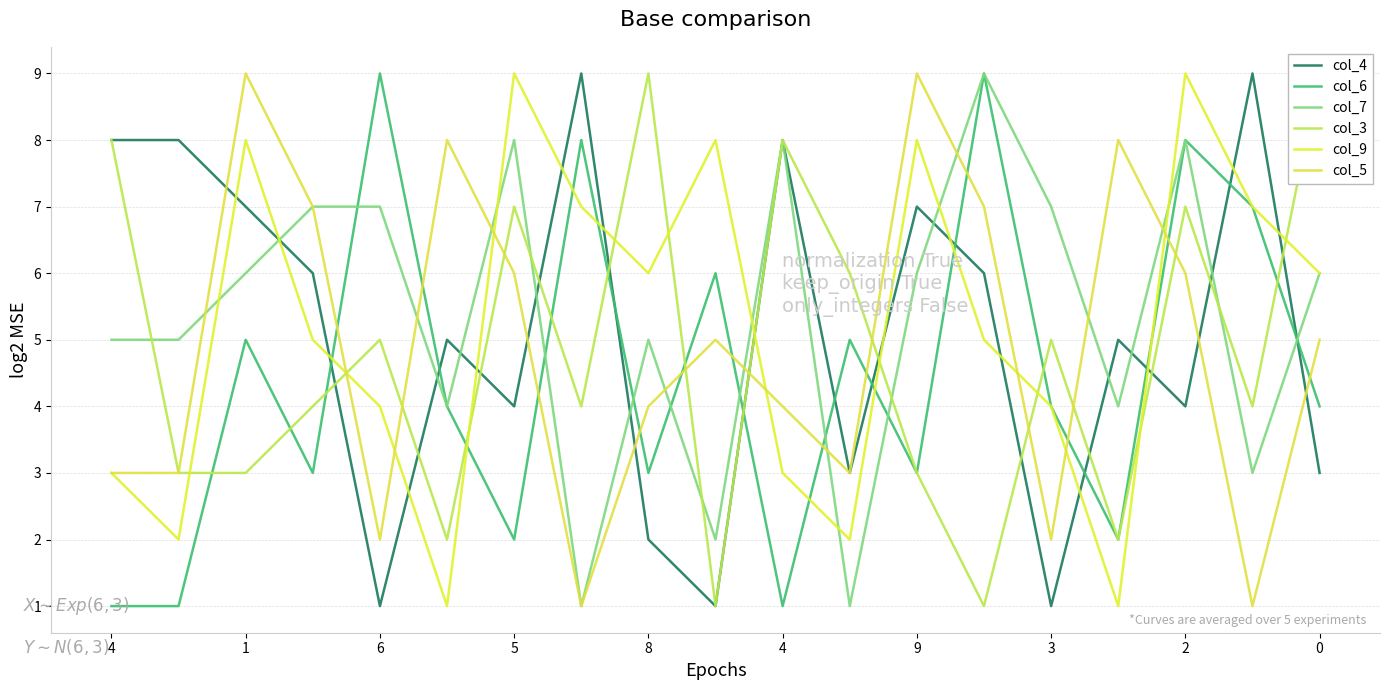

What is the average value of the col_3 series?

5